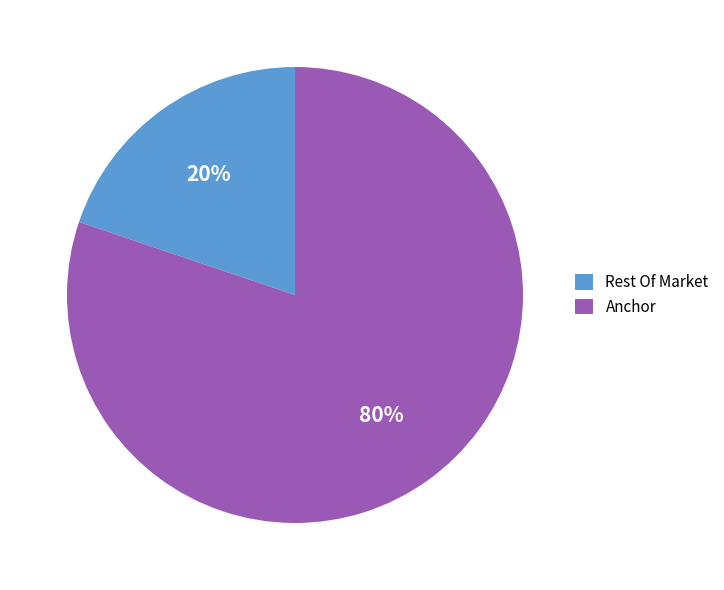

Is the sum of Anchor and Rest Of Market greater than half?

Yes